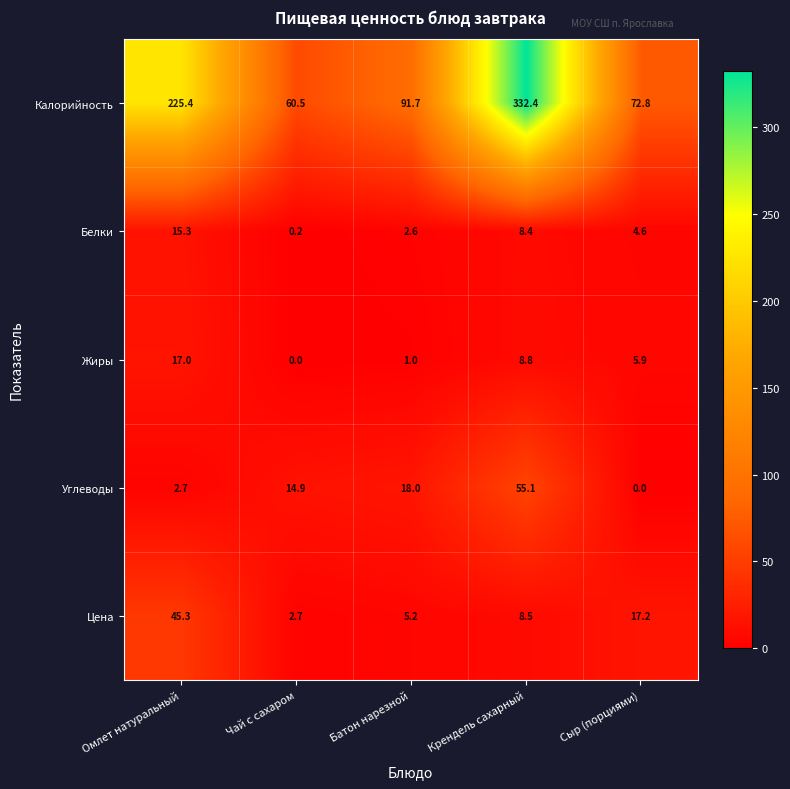

True or false: Белки has a value of 0.2 at Чай с сахаром.

True